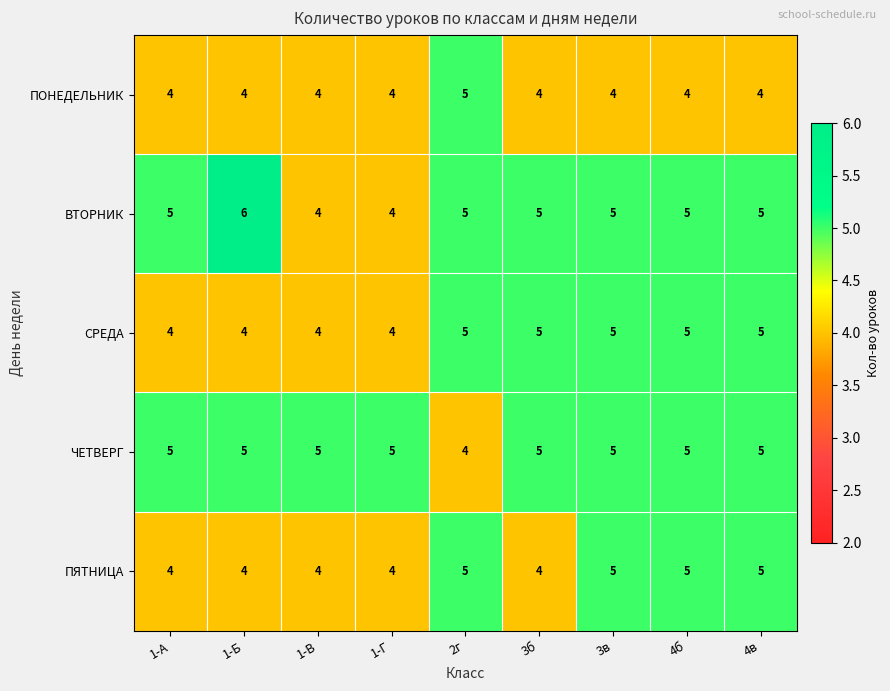

At how many categories does at least one series exceed 4?

9